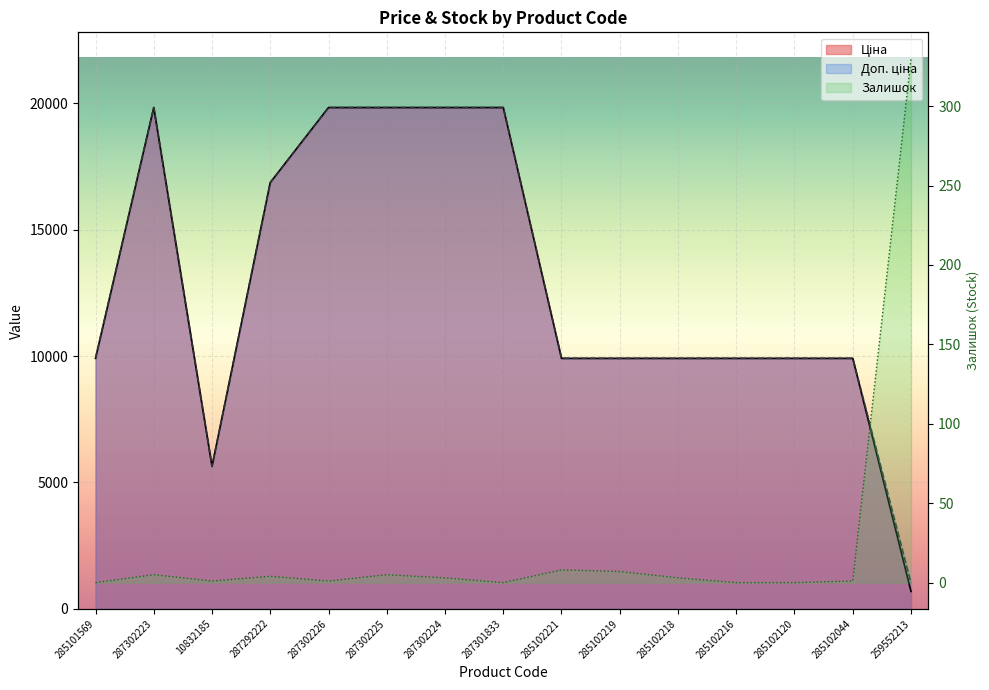

Between 259552213 and 285102221, which is larger?

285102221